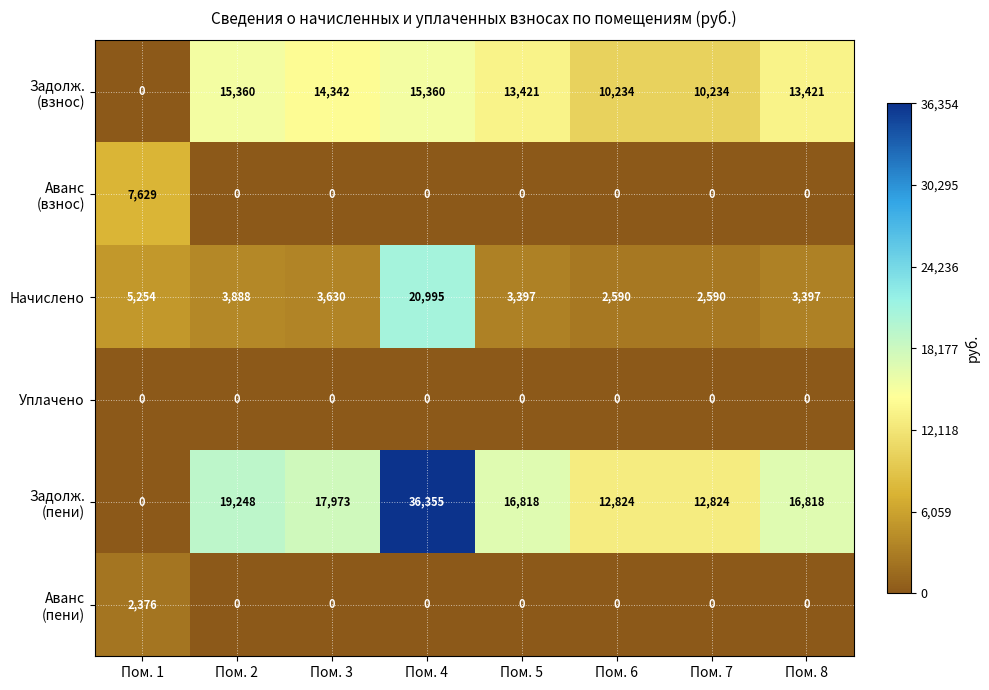

Where does the Начислено series first go above 3630?

Пом. 1